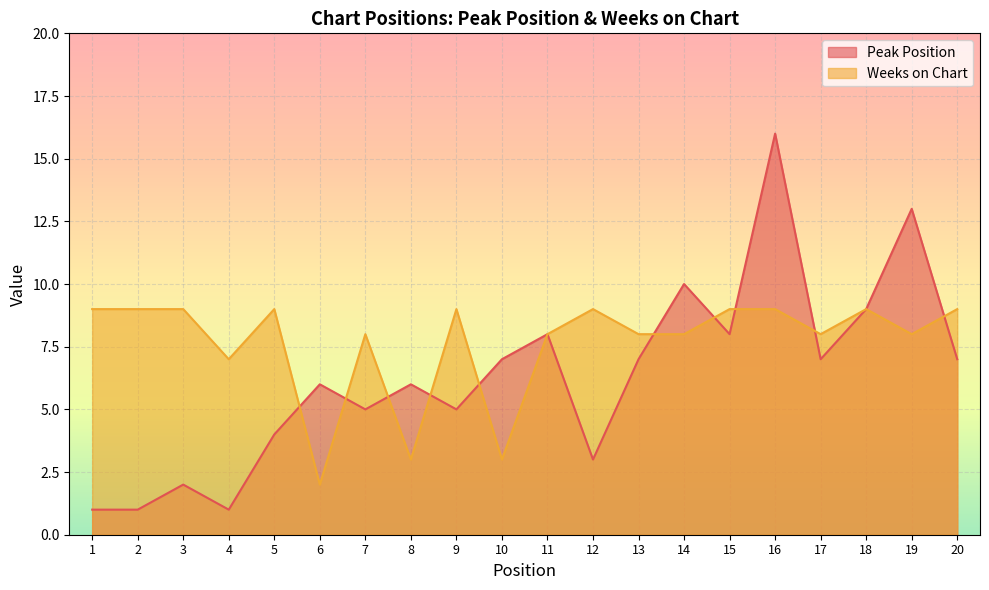

What is the highest value of the Weeks on Chart series?

9